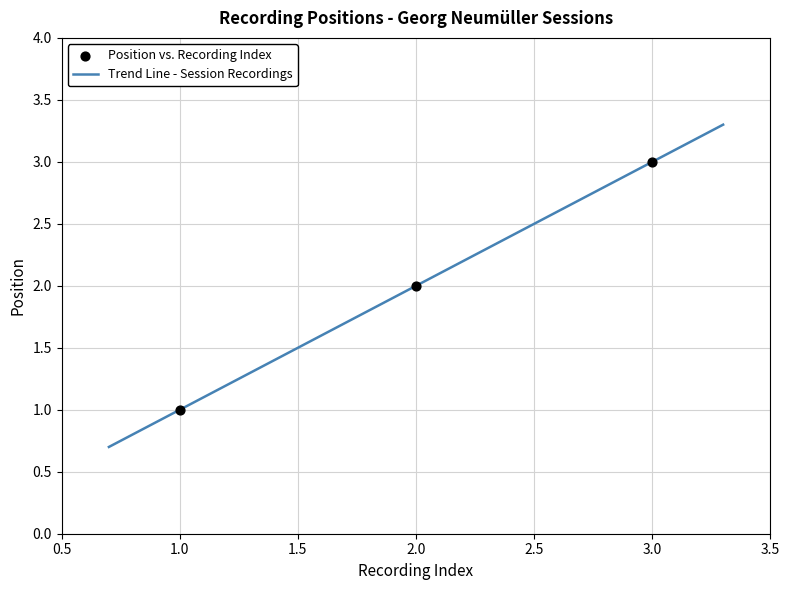

What is the minimum value for Trend Line - Session Recordings?

0.7